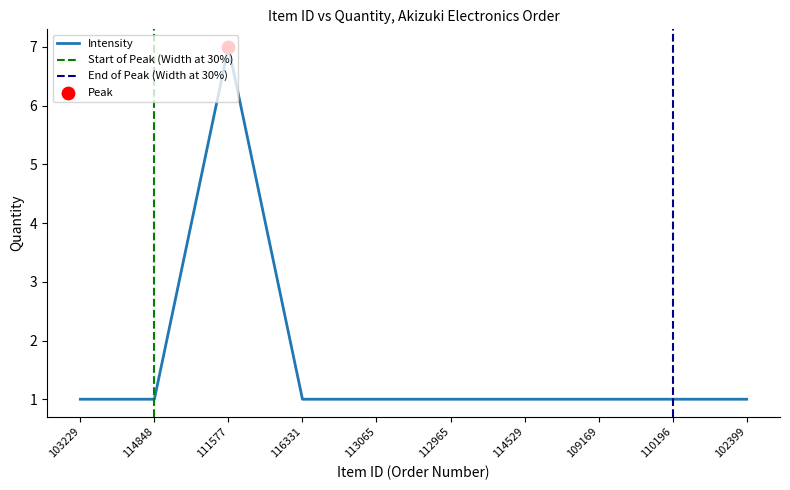

What is the ratio of the value at 109169 to the value at 103229?

1.0